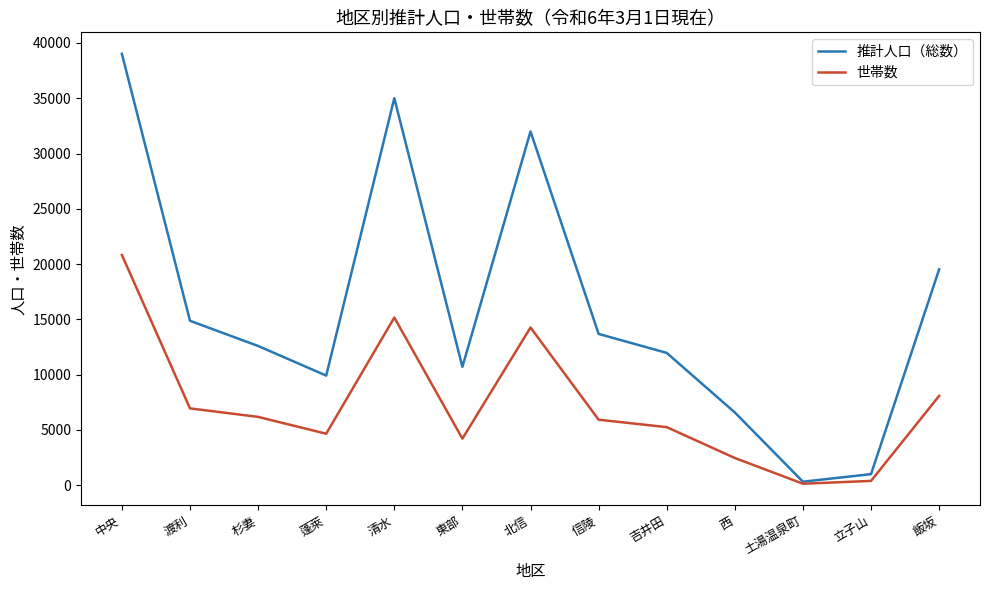

Which series changed the most between 渡利 and 杉妻?

推計人口（総数）